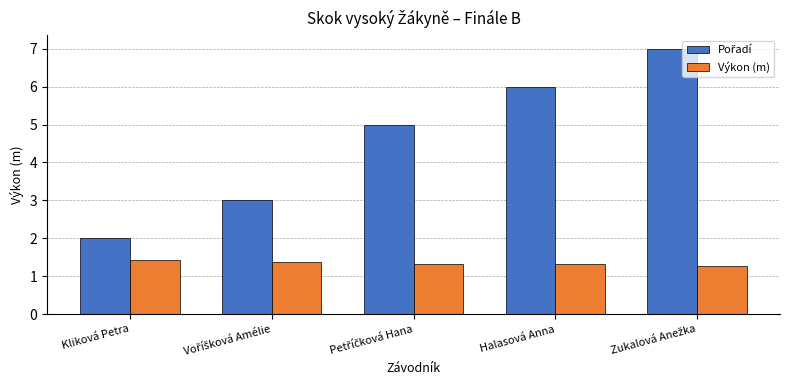

What is the smallest value displayed?

1.3